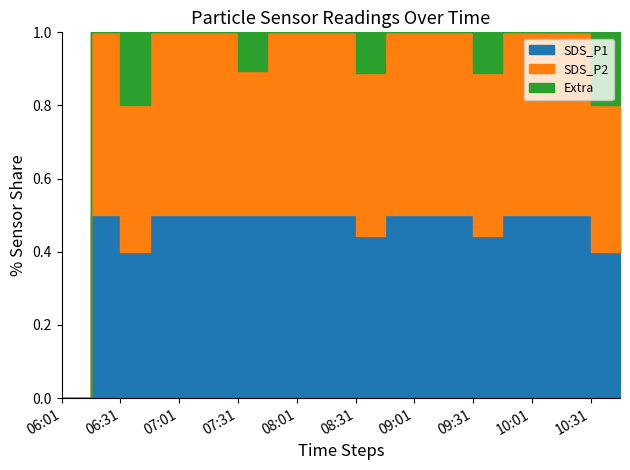

Which series has the largest total across all categories?

SDS_P1